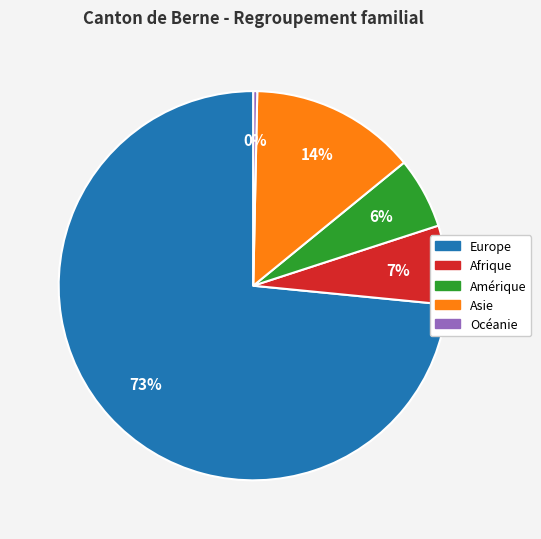

Which has a higher value, Europe or Océanie?

Europe